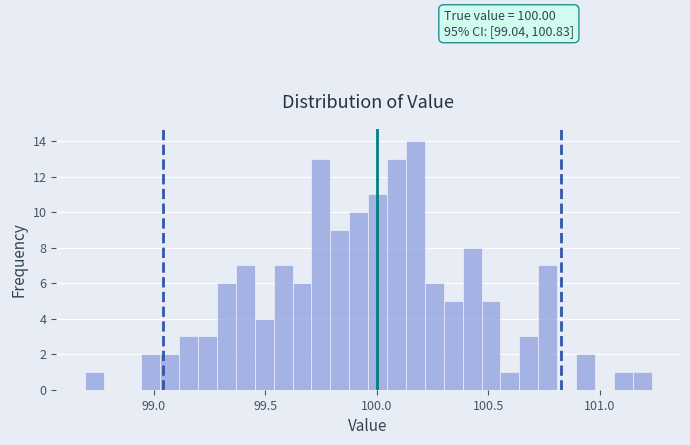

Around what value on the x-axis is the tallest bar? Give the approximate position of its centre, as read against the axis.

100.15